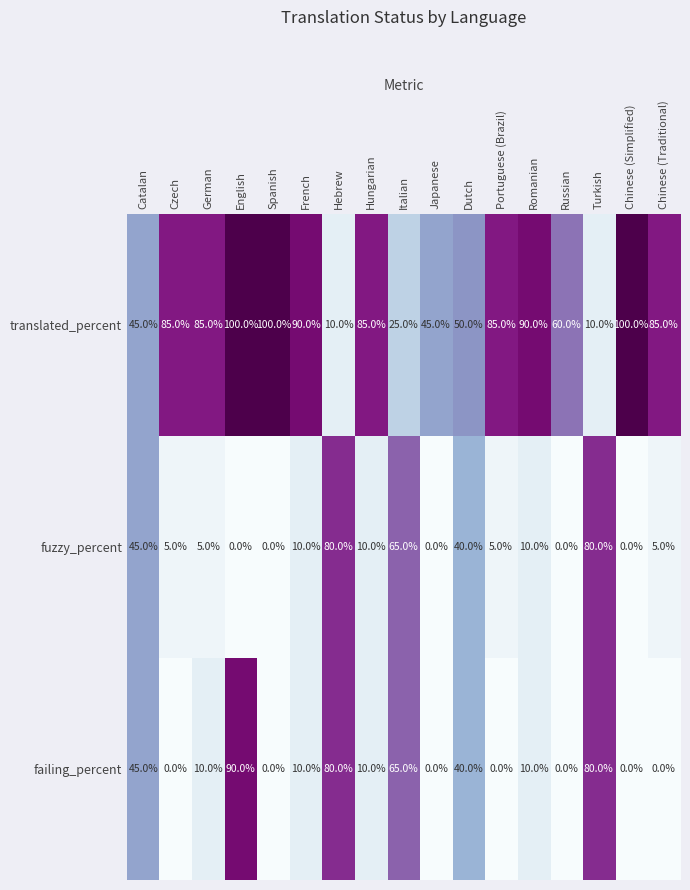

What is the spread (max minus min) of values at Czech?

85